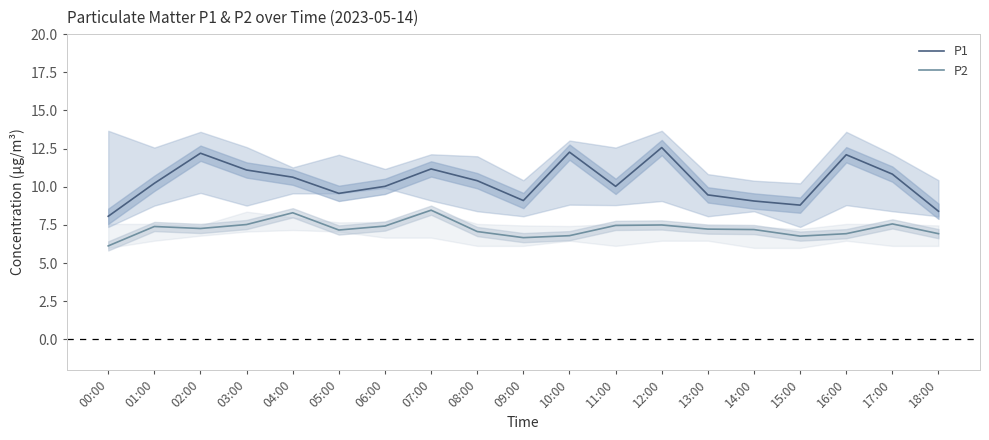

Reading left to right, transcribe all the data shown in this chart.

P1: 8.1	10.2	12.2	11.1	10.6	9.6	10.0	11.2	10.4	9.1	12.3	10.0	12.6	9.5	9.1	8.8	12.1	10.8	8.4
P2: 6.1	7.4	7.3	7.5	8.3	7.2	7.4	8.5	7.1	6.7	6.8	7.5	7.5	7.2	7.2	6.8	6.9	7.6	6.9